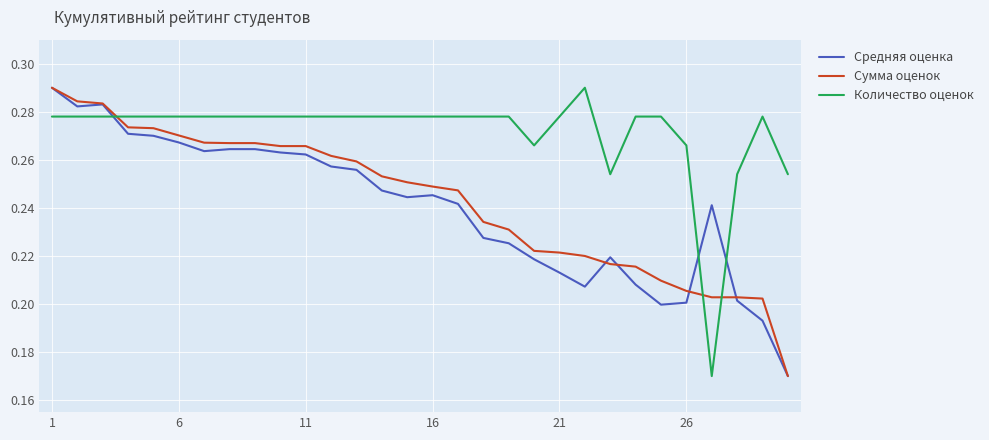

True or false: Сумма оценок and Количество оценок cross at least once.

True